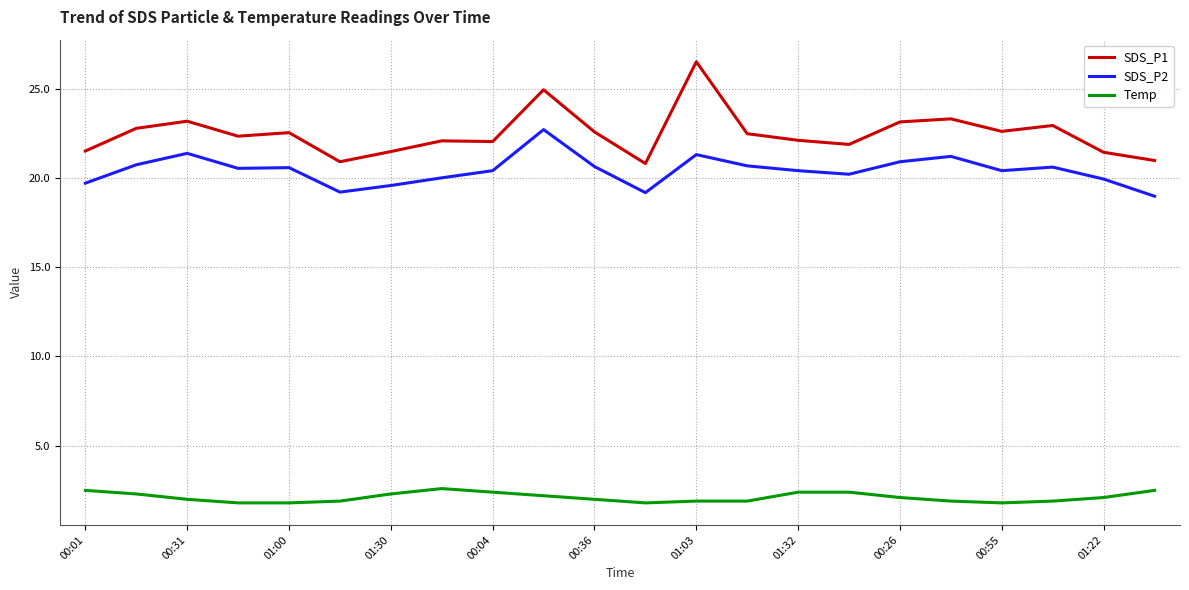

What is the minimum value shown in the chart?

1.8